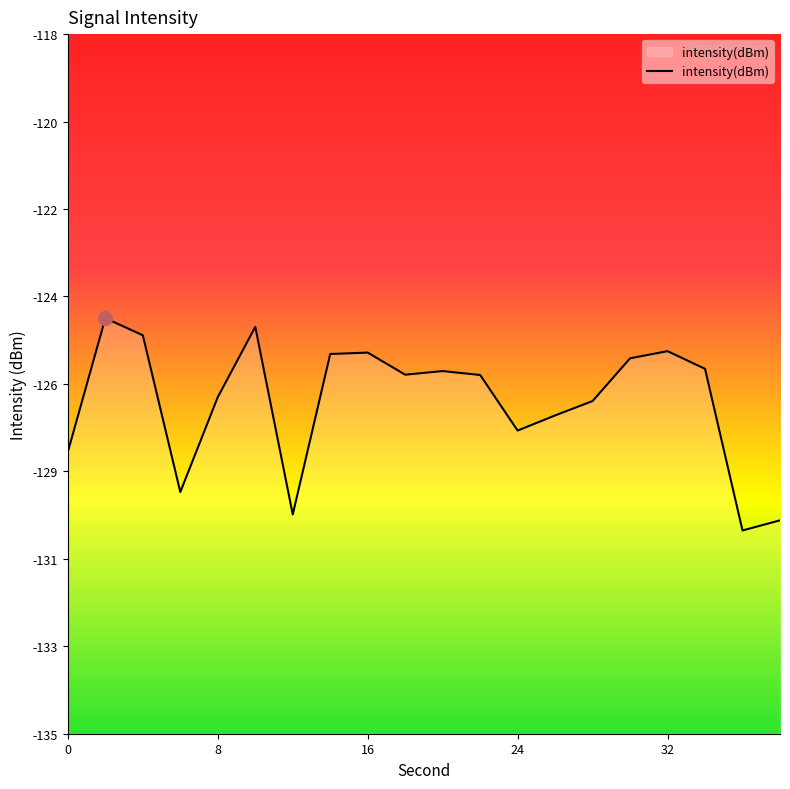

At which category does the chart reach its minimum across all series?

36